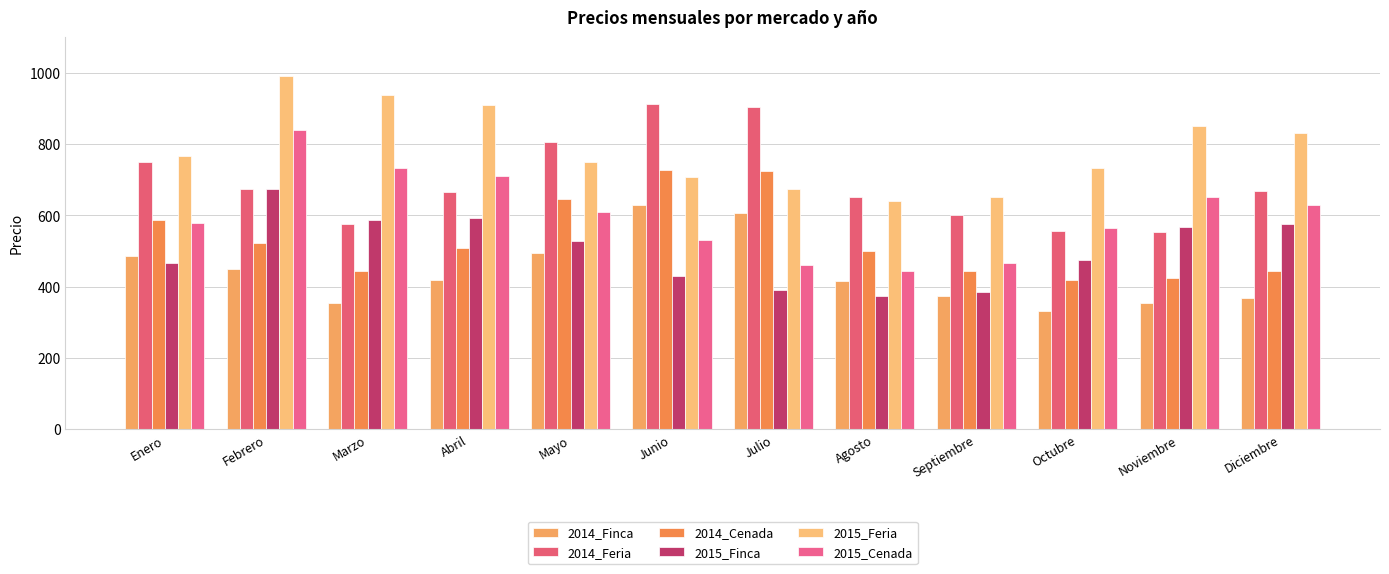

List the labels in order of 2015_Feria value, smallest first.

Agosto, Septiembre, Julio, Junio, Octubre, Mayo, Enero, Diciembre, Noviembre, Abril, Marzo, Febrero